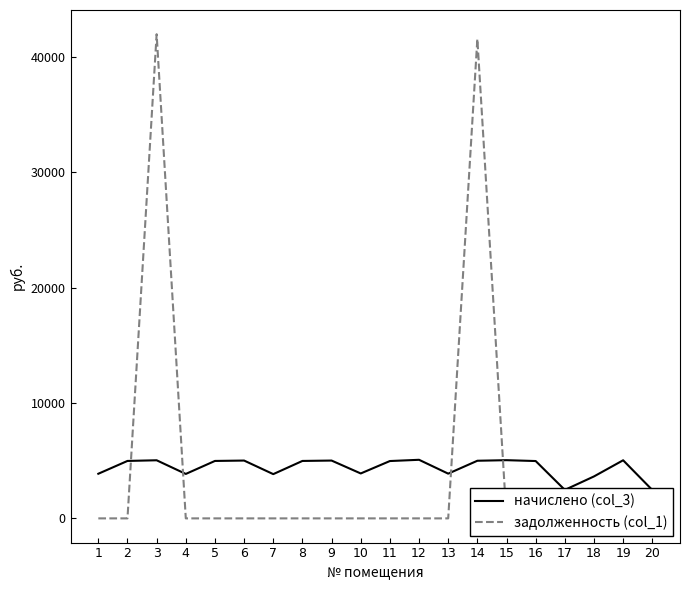

How many distinct data groups are displayed?

2